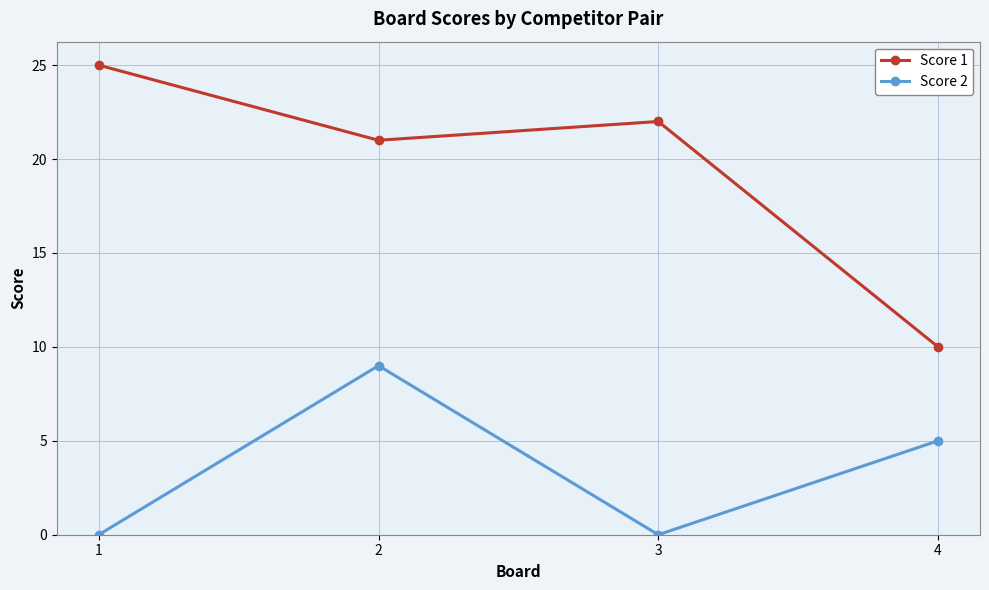

Which series has the widest spread of values?

Score 1